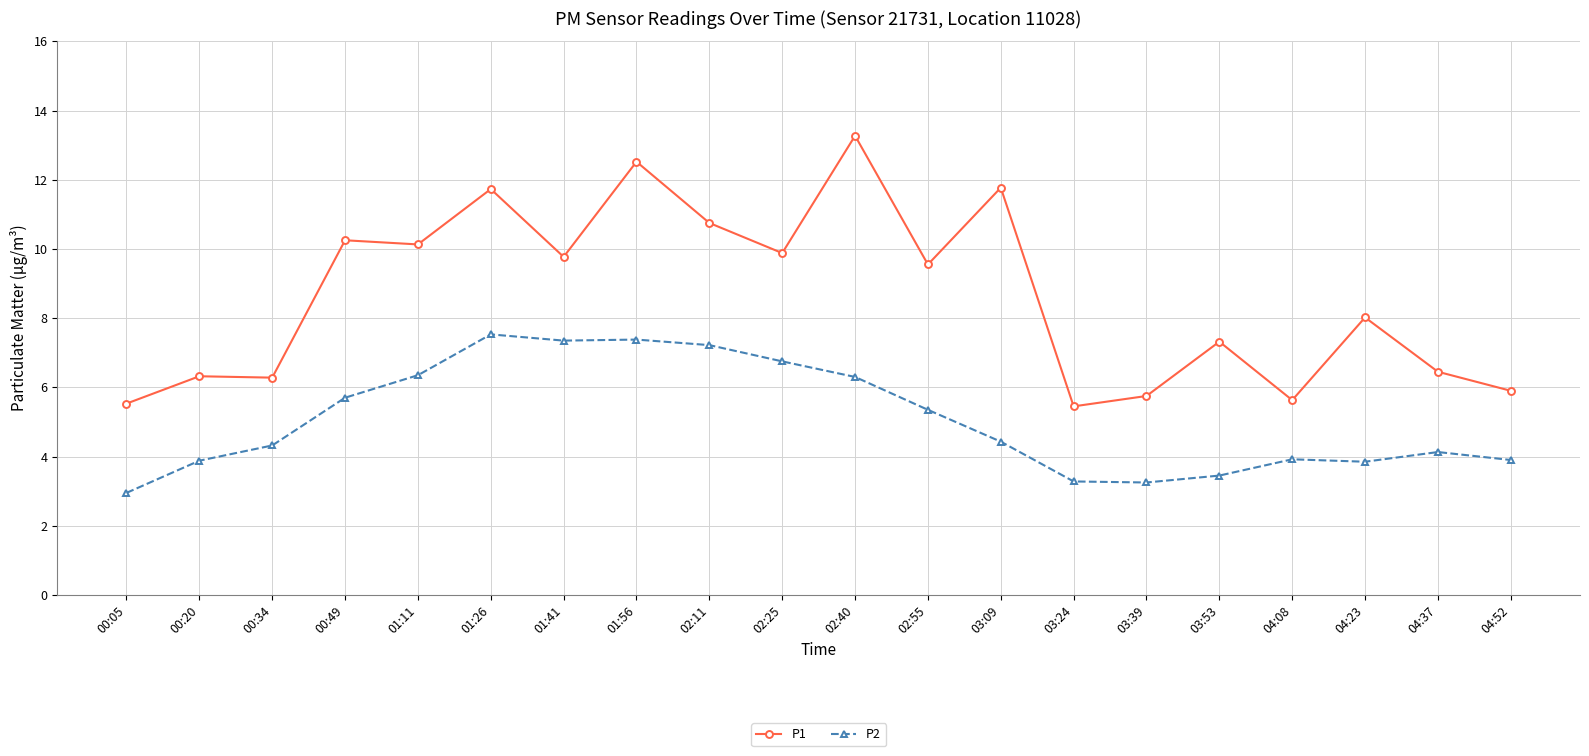

What are all the series names shown in the legend?

P1, P2